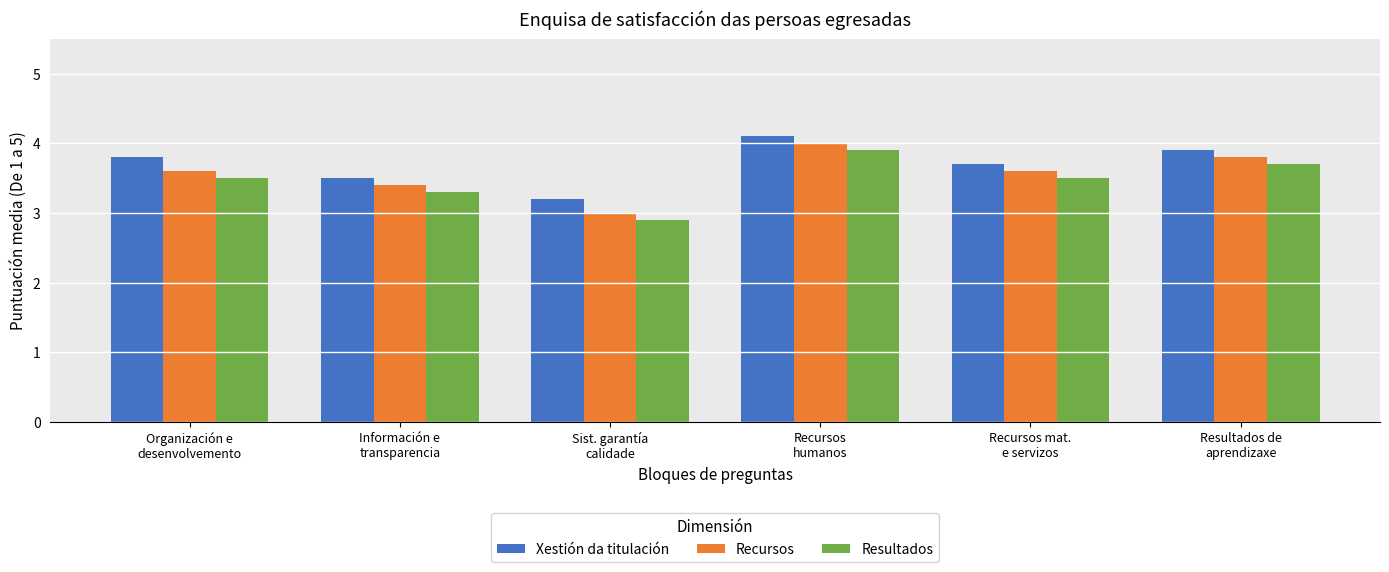

True or false: Resultados has a value of 3.3 at Información e
transparencia.

True